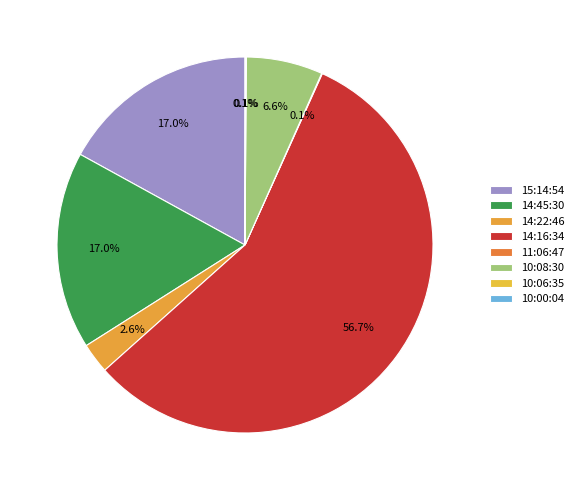

To the nearest percent, what is the average slice percentage?

12%